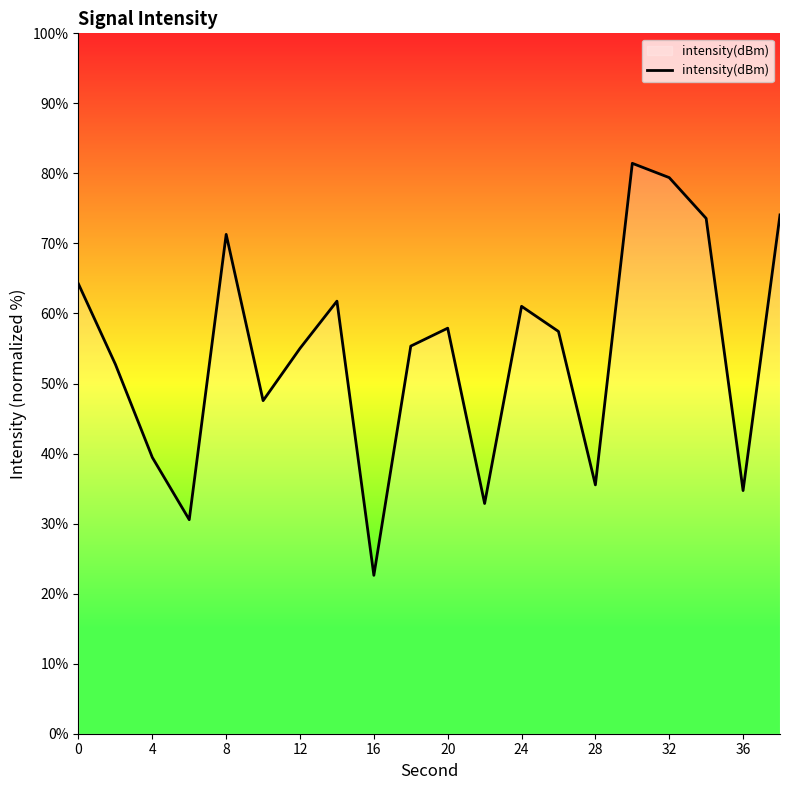

How many categories are shown in the chart?

20